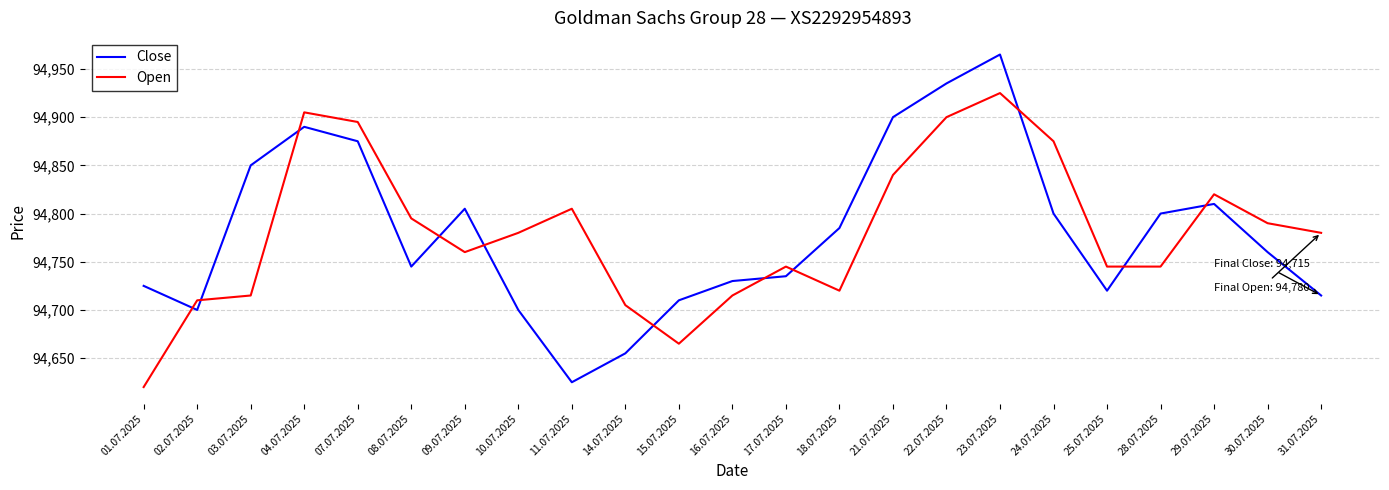

Rank the series at 04.07.2025 from lowest to highest value.

Close, Open